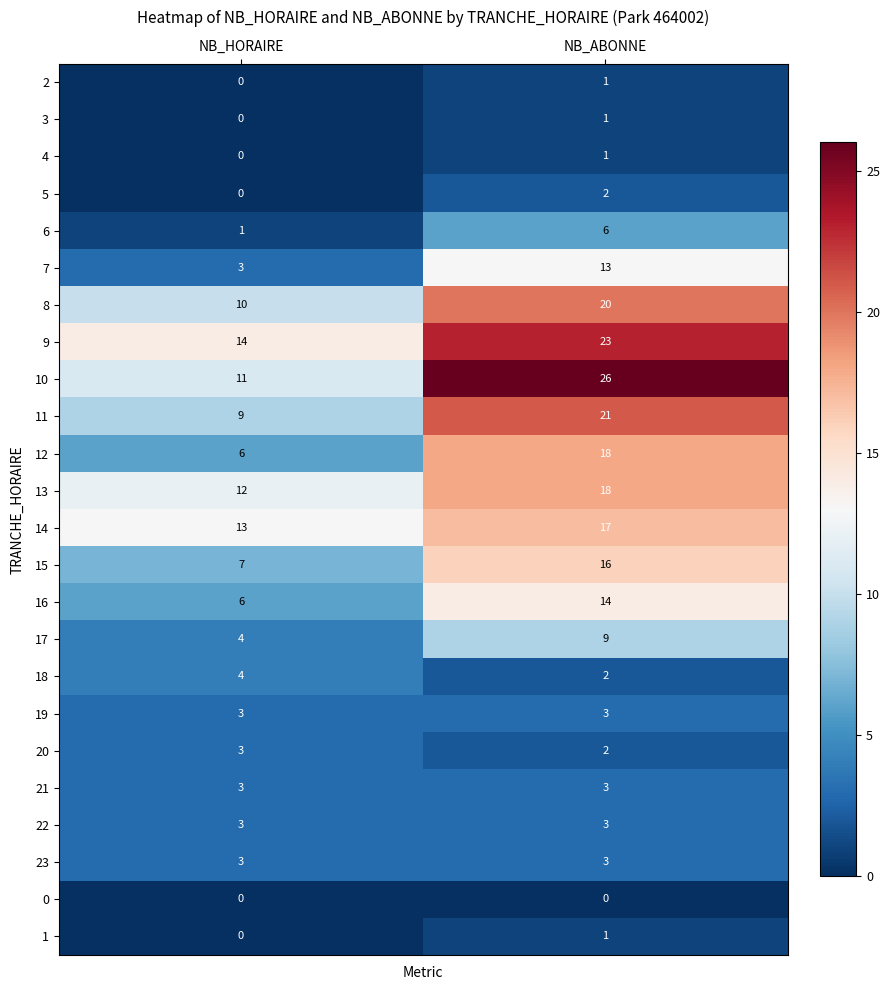

Is the value of 12 at NB_HORAIRE greater than the value of 1 at NB_HORAIRE?

Yes